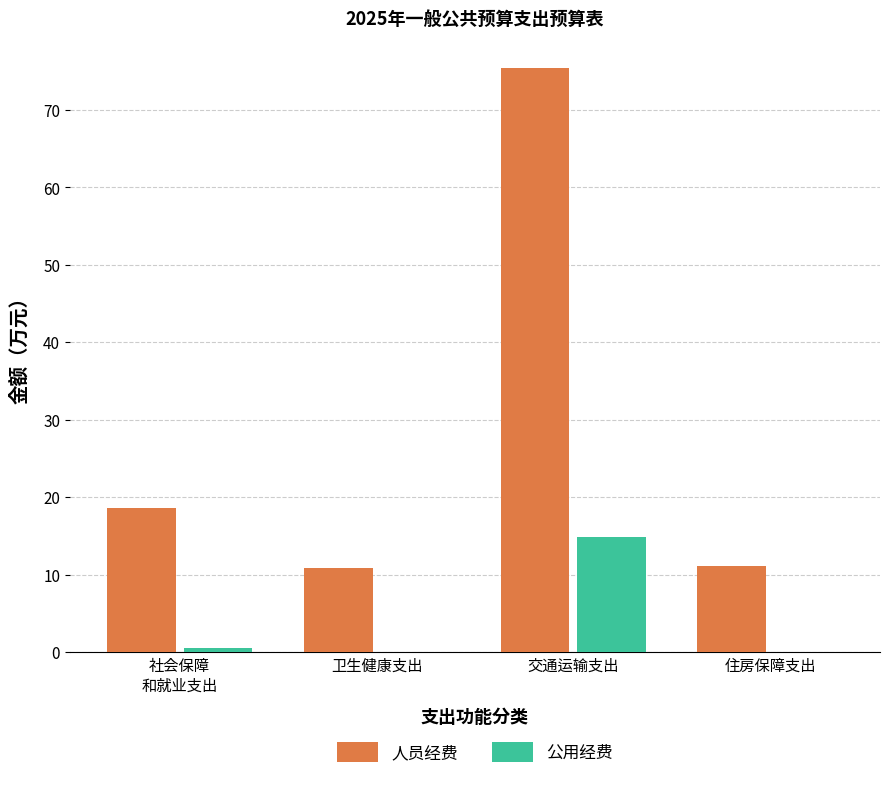

What is the sum of all 公用经费 values?

15.4